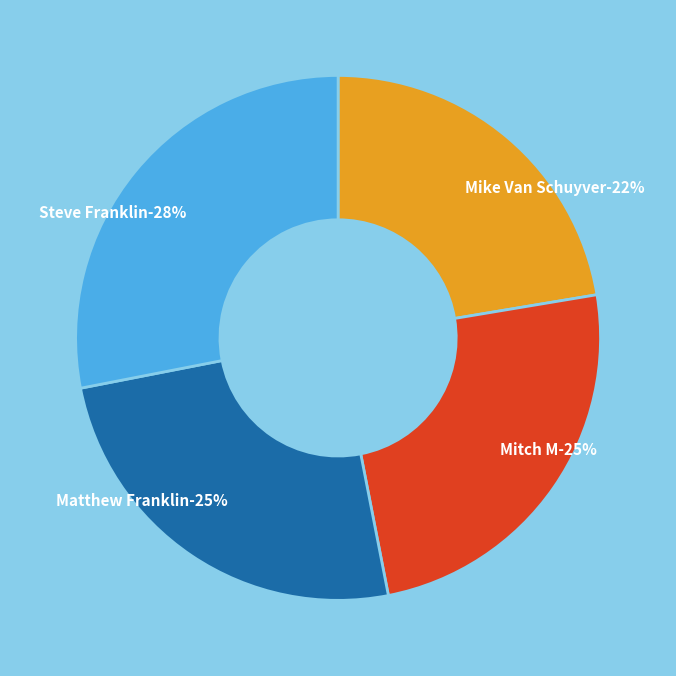

Which category has the smallest portion of the pie?

Mike Van Schuyver